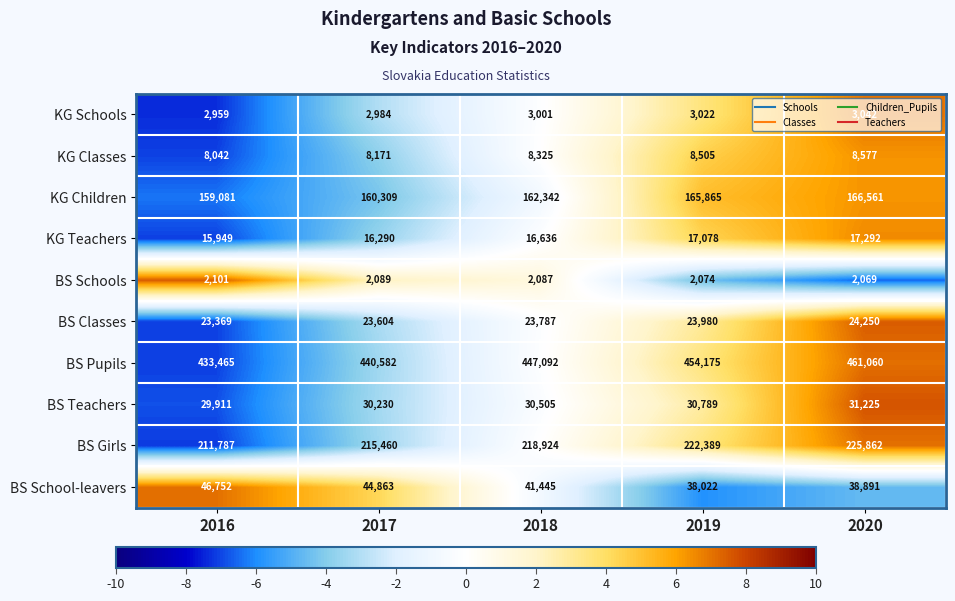

Is it true that KG Schools equals 1142 at 2019?

False